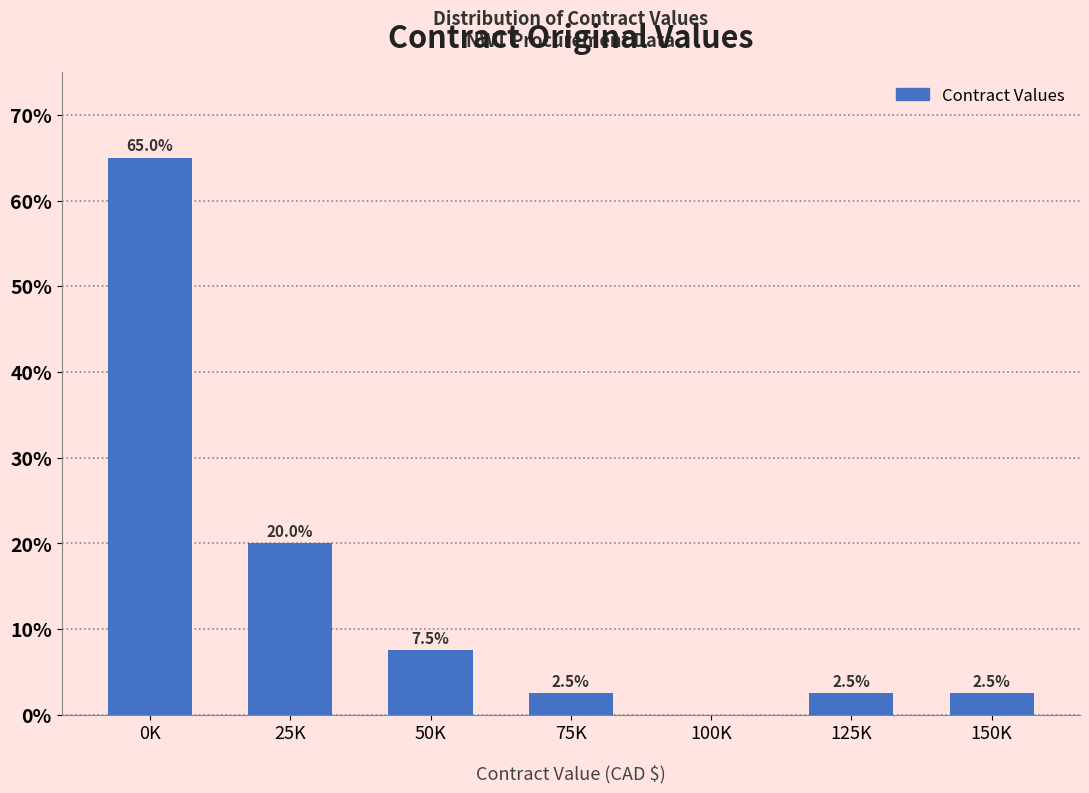

Reading left to right, what are all the values shown in this chart?

0K=65.0	25K=20.0	50K=7.5	75K=2.5	100K=0.0	125K=2.5	150K=2.5